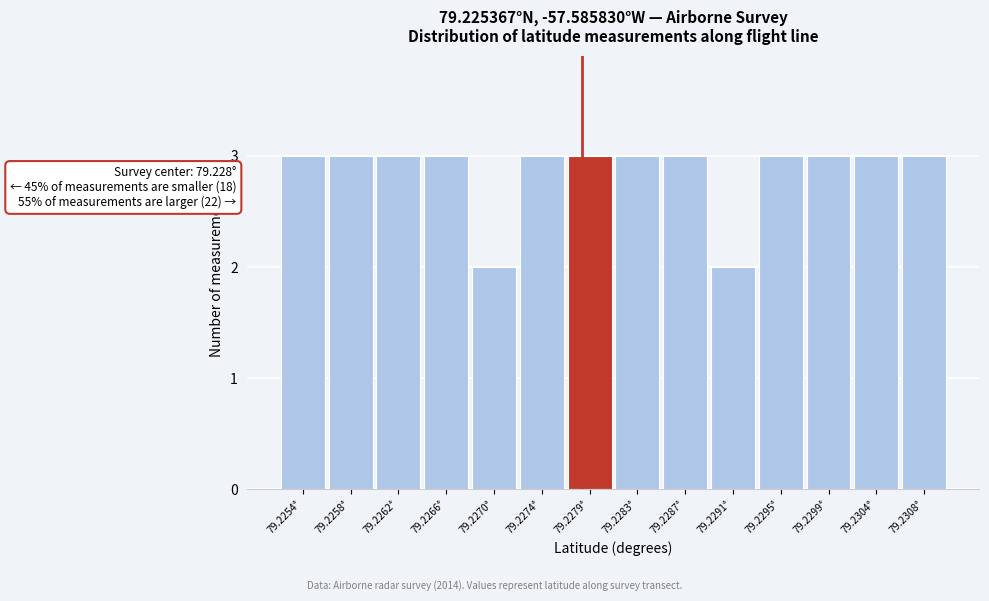

Reading left to right, transcribe all the data shown in this chart.

3	3	3	3	2	3	3	3	3	2	3	3	3	3